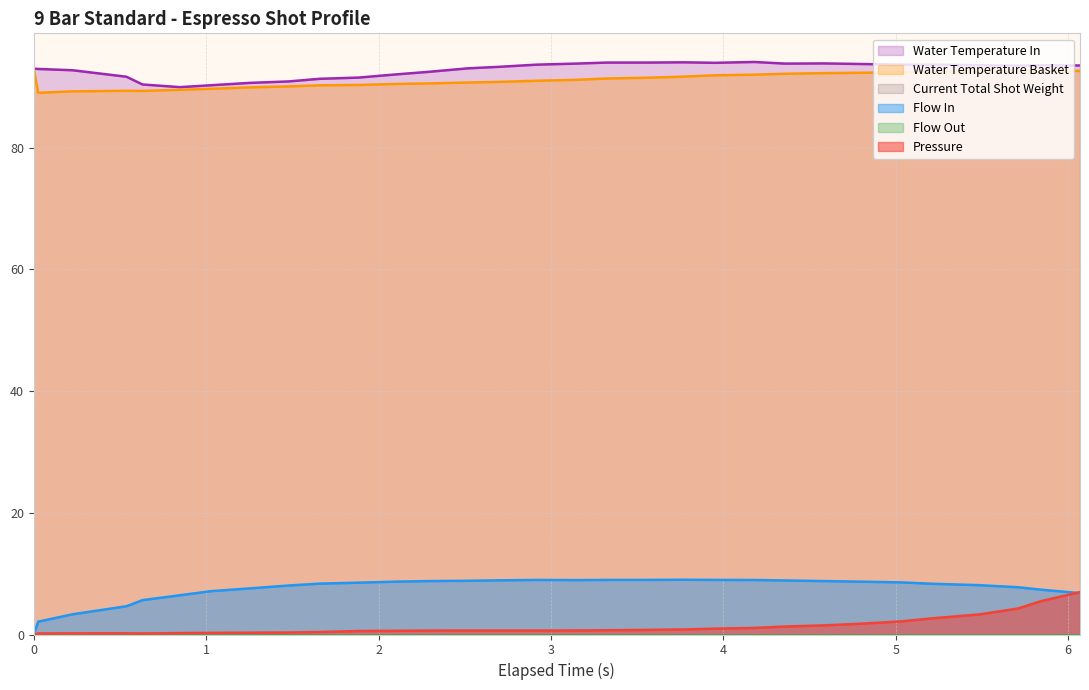

At how many categories does at least one series exceed 60?

31